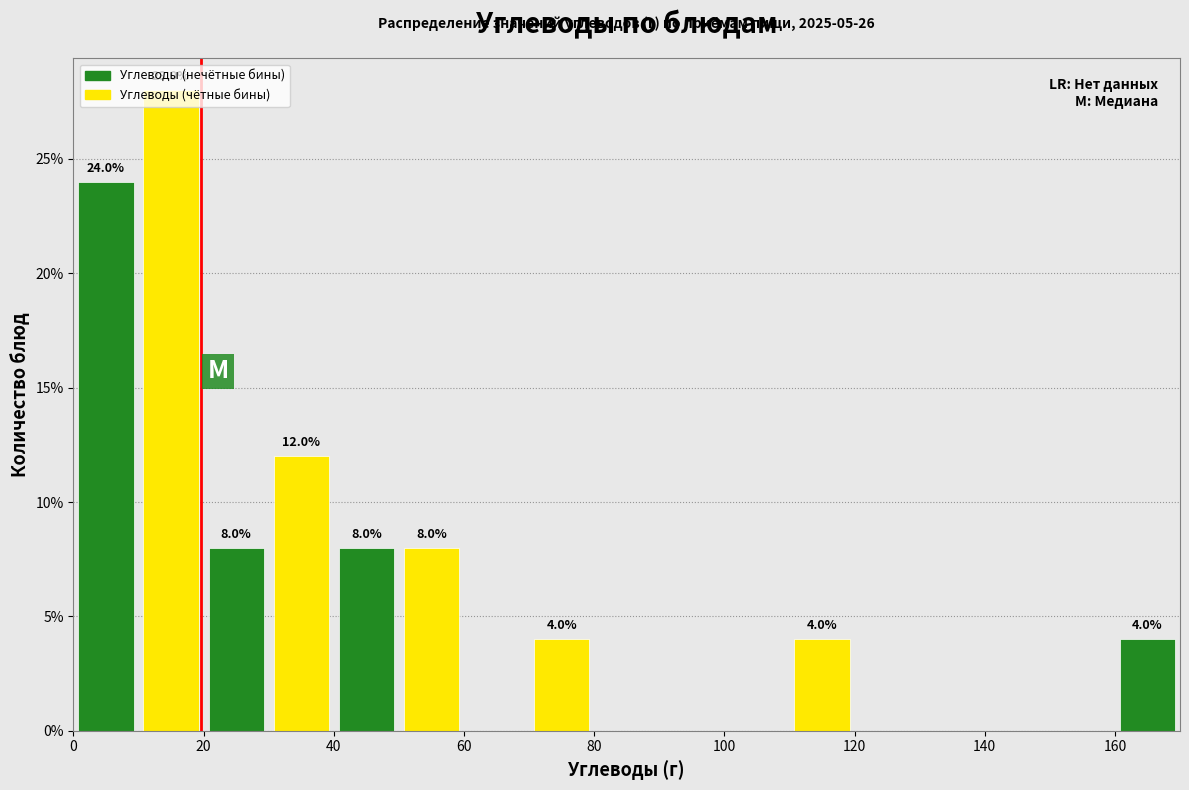

Which range on the x-axis has the tallest bar?

10 to 20